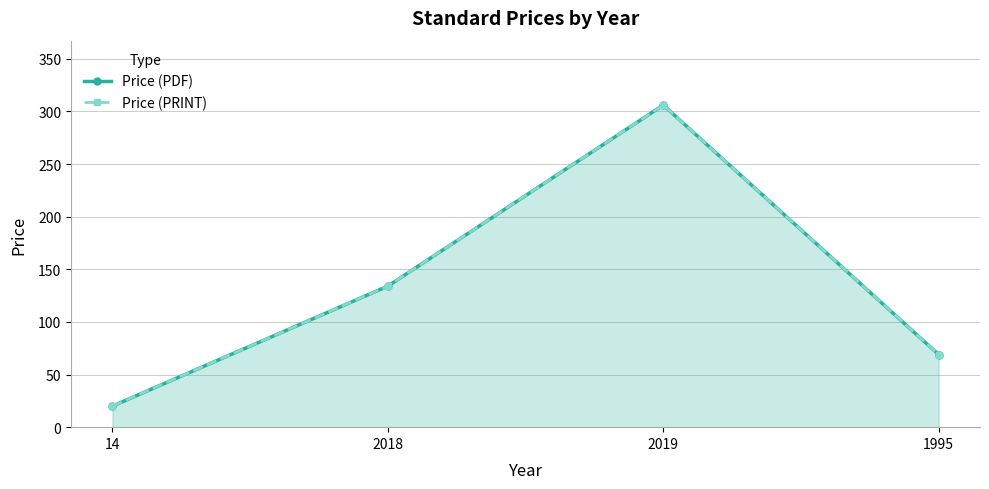

Which category has the highest value in the Price (PRINT) series?

2019